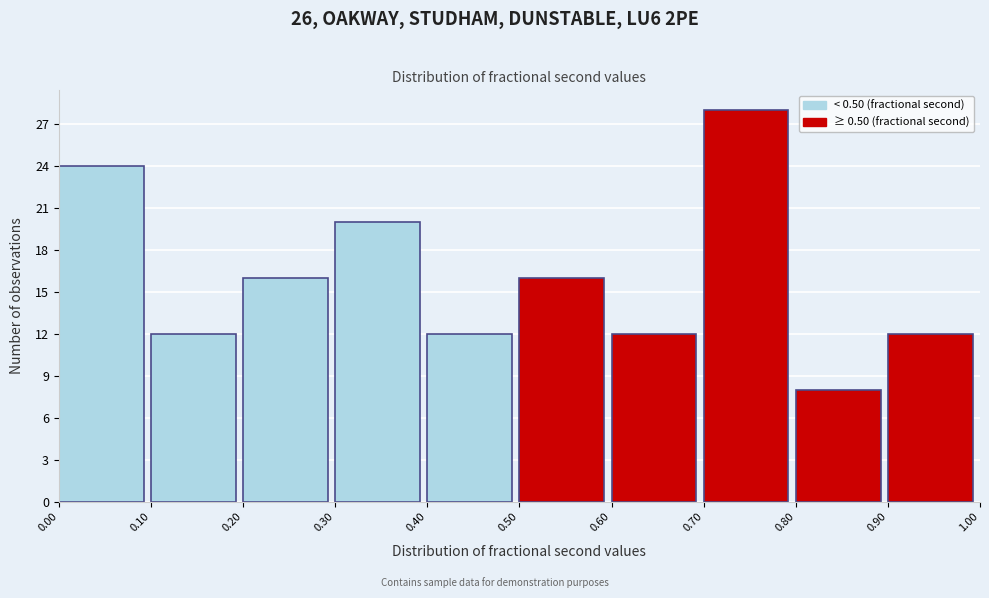

What is the height of the bar covering 0.40 to 0.50 on the x-axis? The values are not printed on the chart, so give them approximately, as read against the axis.

12